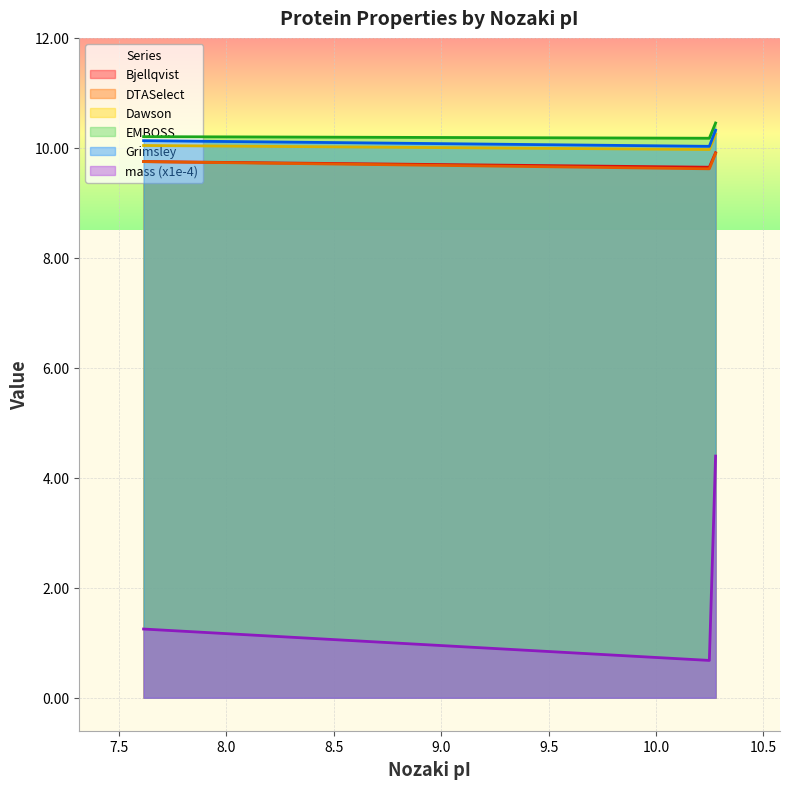

Does the chart display data point markers on the line(s)?

No